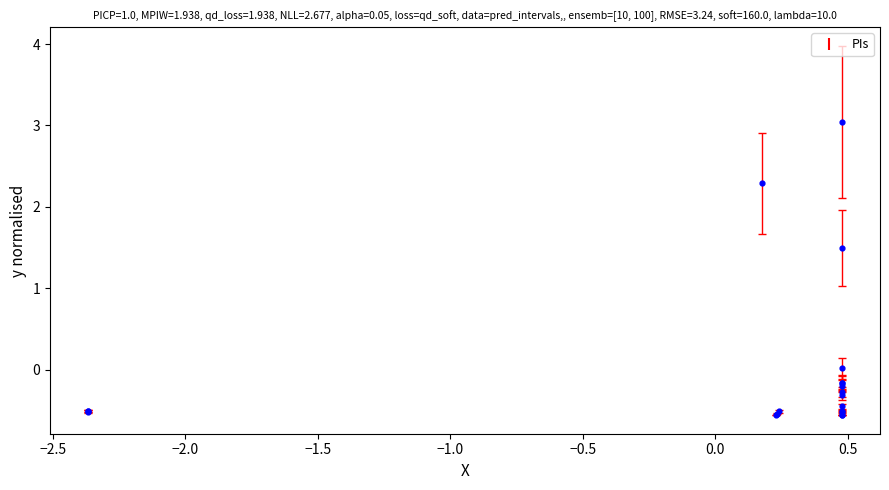

What Y value in the scatter plot is closest to 1?

1.5